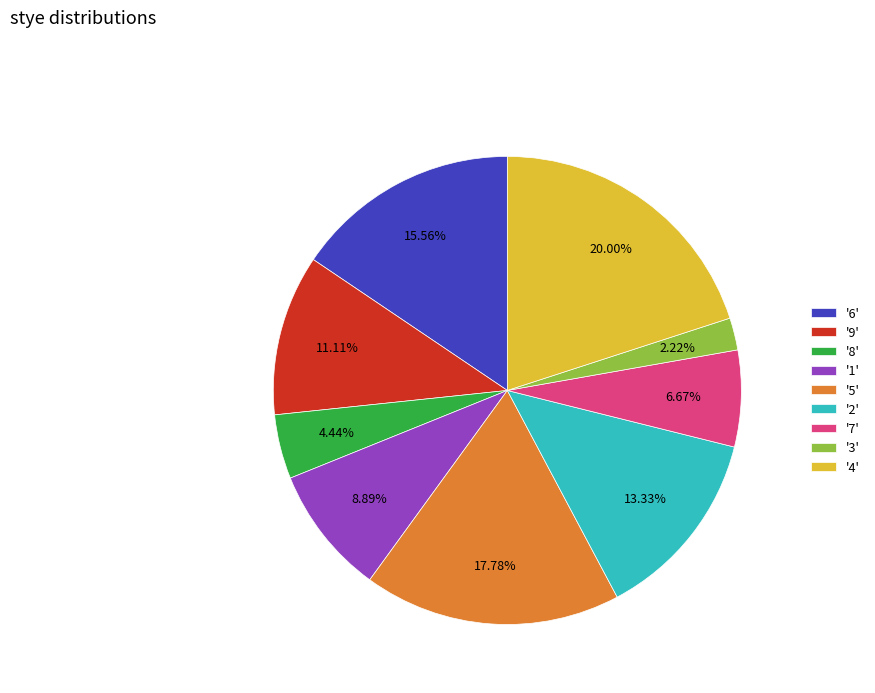

Combined, do '3' and '7' account for over 50%?

No